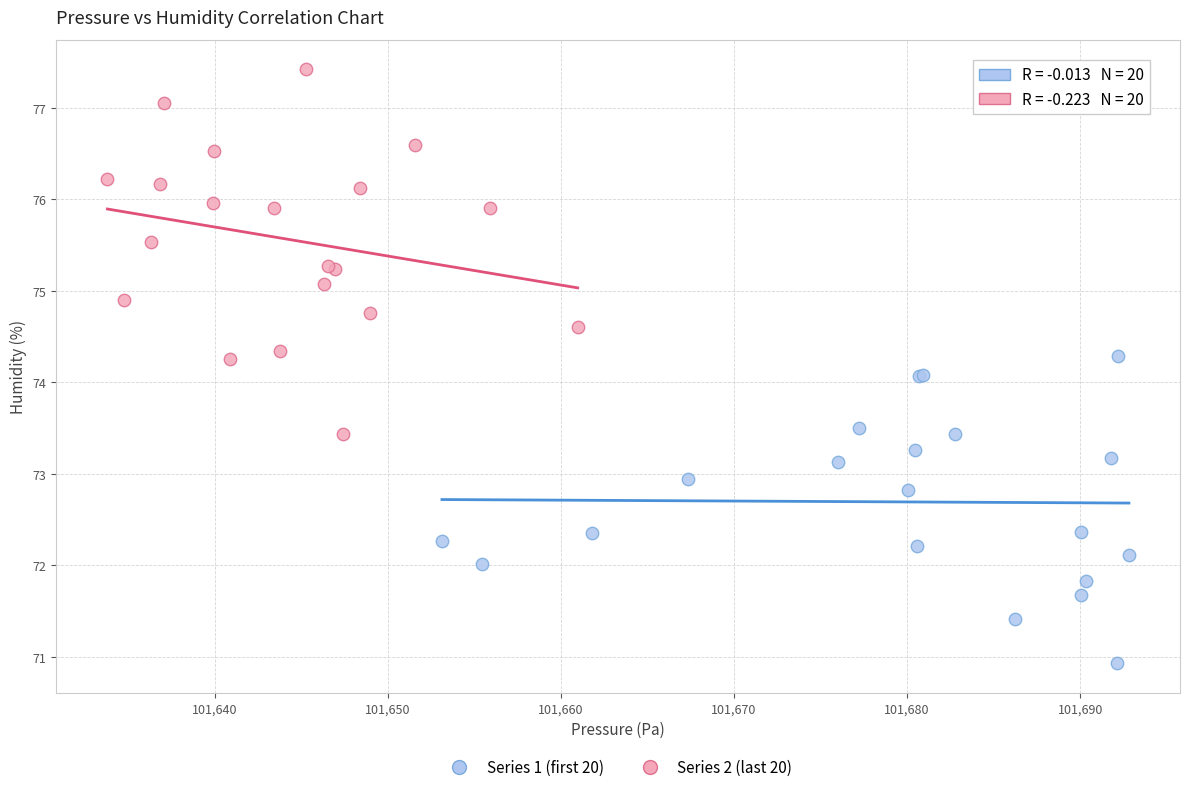

Which series reaches the maximum Y coordinate?

Series 2 (last 20)